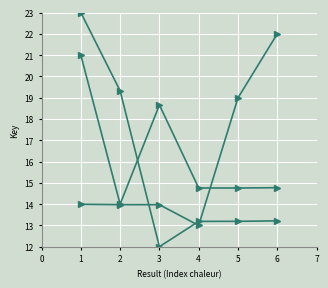

How many series are shown in this chart?

3